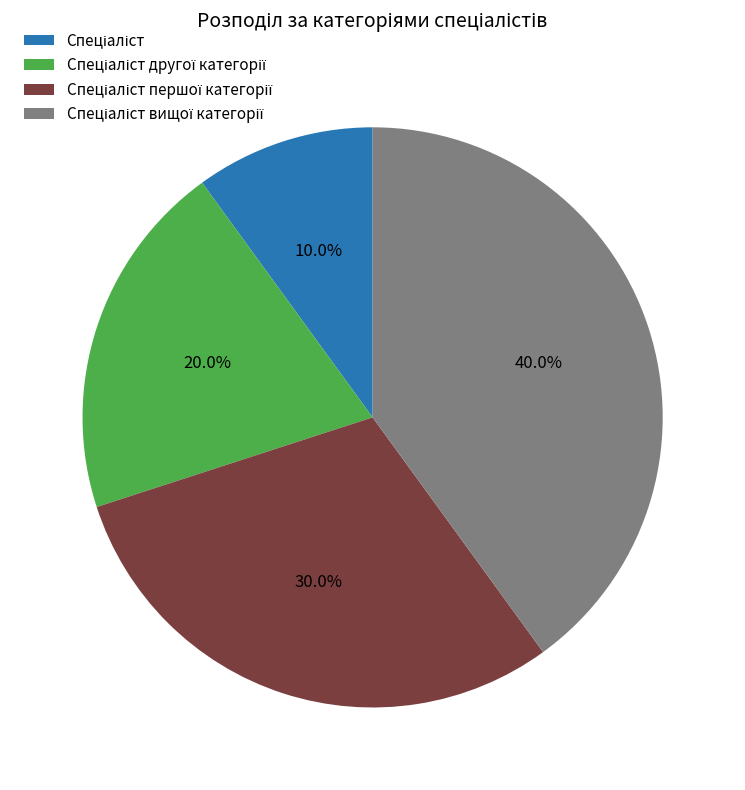

To the nearest percent, what is the average slice percentage?

25%